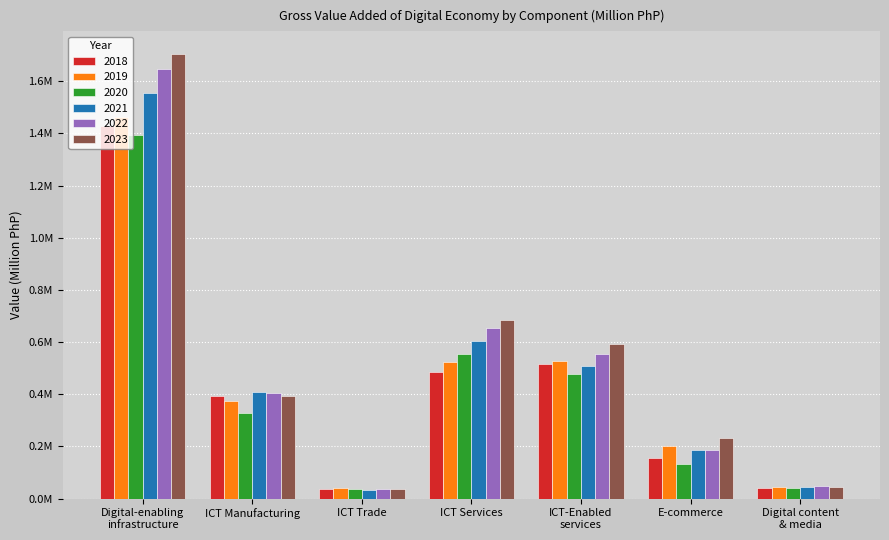

Does the chart contain any negative values?

No